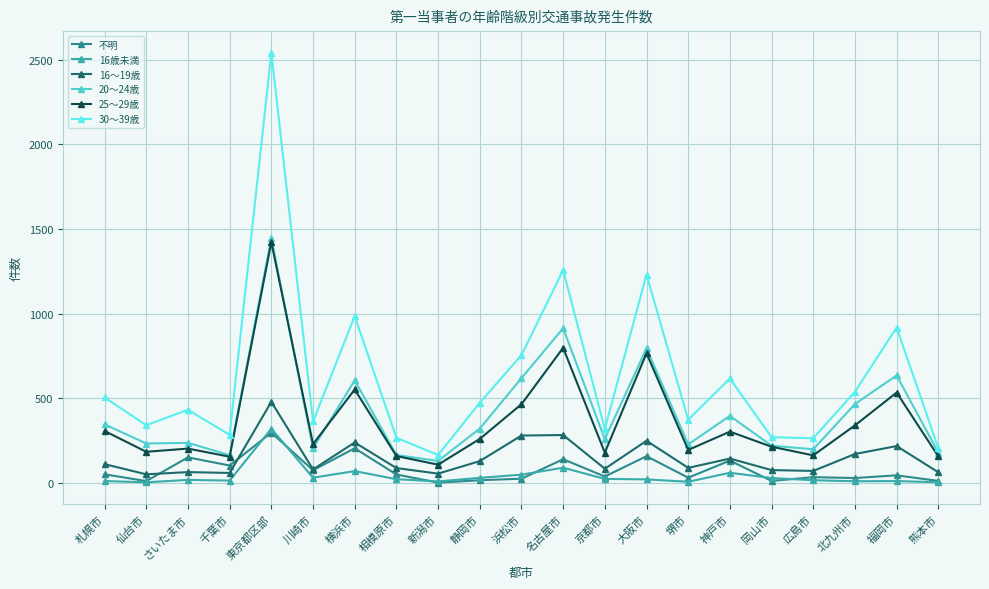

What is the label of the 14th point from the right?

相模原市